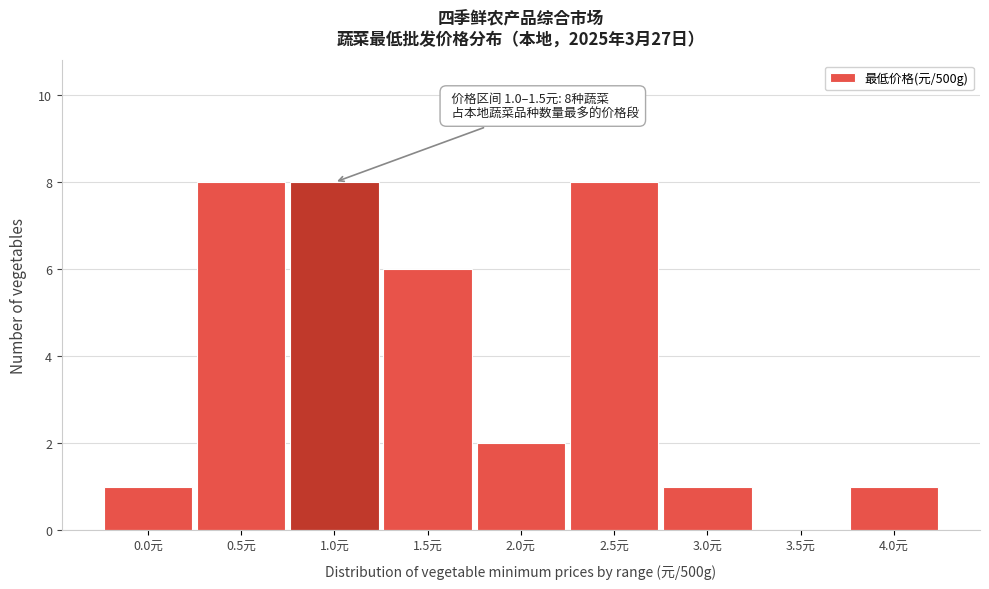

Reading left to right, list all the values displayed in this chart.

0.0元=1	0.5元=8	1.0元=8	1.5元=6	2.0元=2	2.5元=8	3.0元=1	3.5元=0	4.0元=1